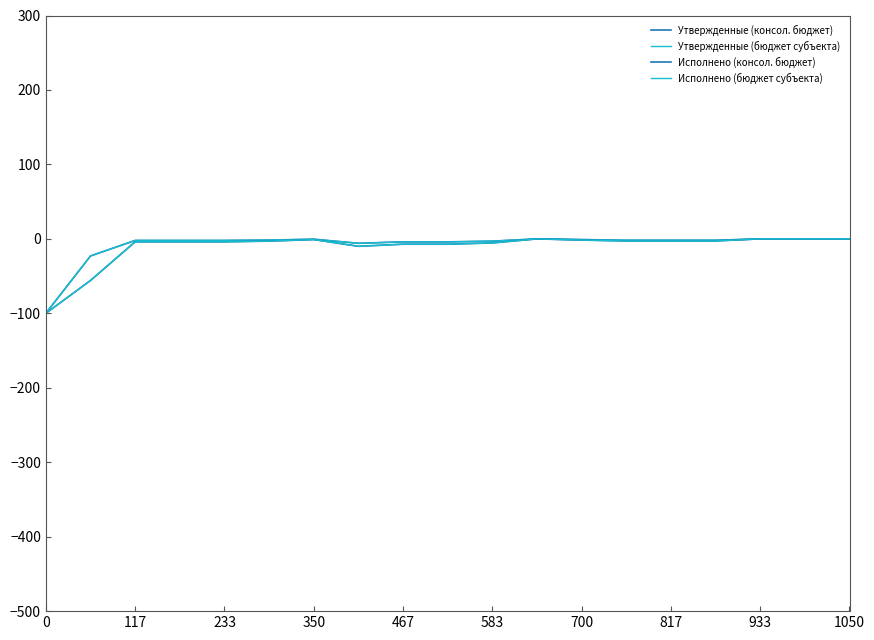

True or false: Исполнено (консол. бюджет) has more than 0 points higher than both neighbors.

True